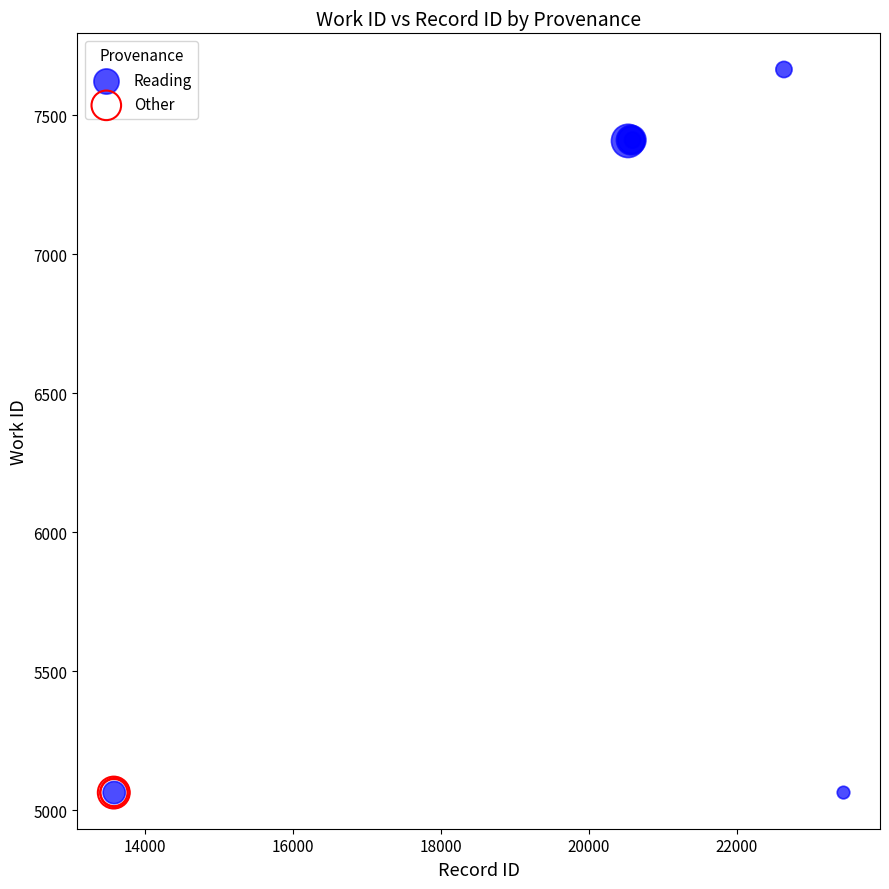

Which series contains the highest Y value?

Reading